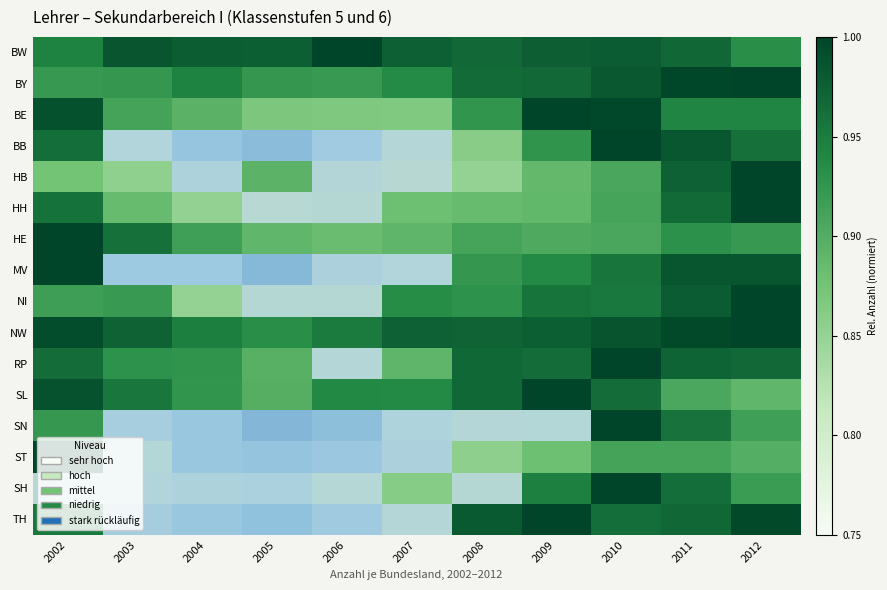

At how many categories does at least one series exceed 0?

11